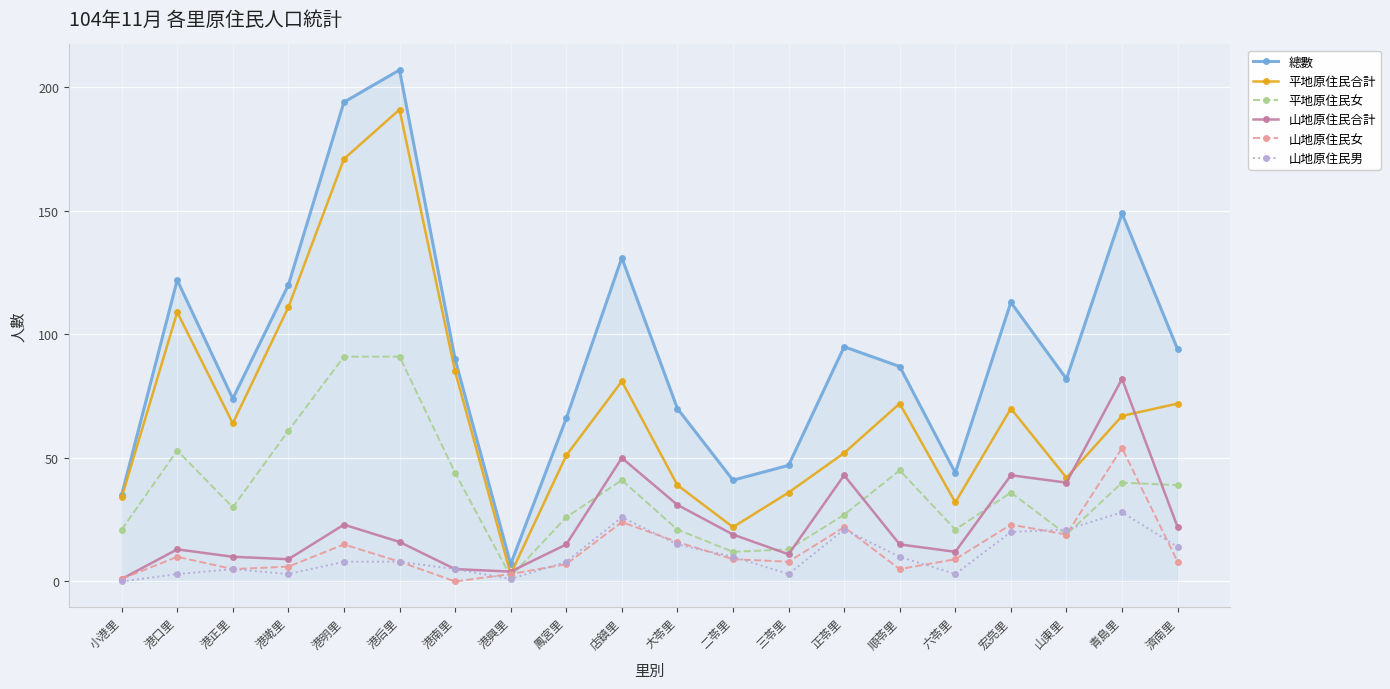

Read the 平地原住民女 value at 港口里, to the nearest 10.

50